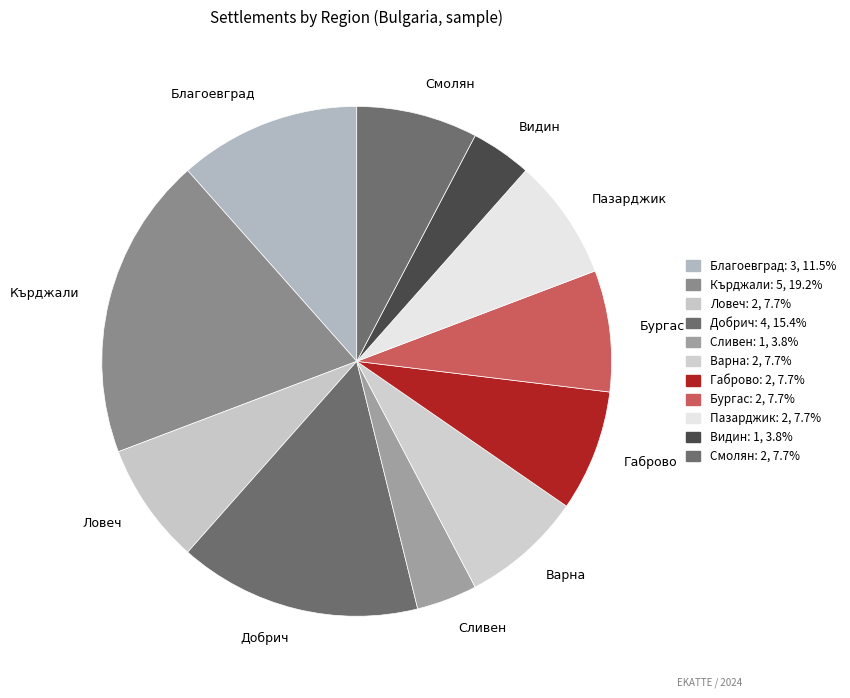

What is the largest slice in the pie chart?

Кърджали